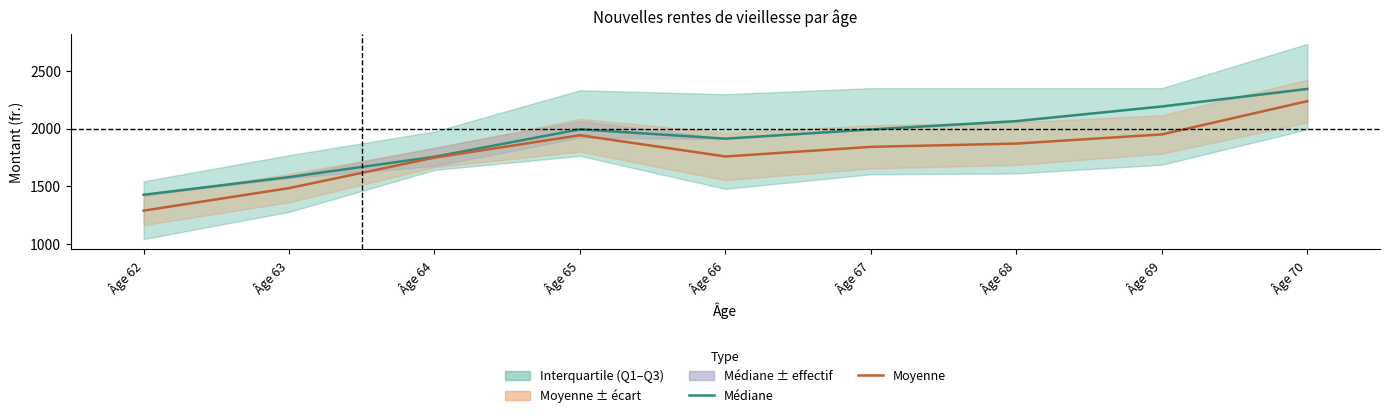

The value of Moyenne at Âge 64 is 1747.7. True or false?

True